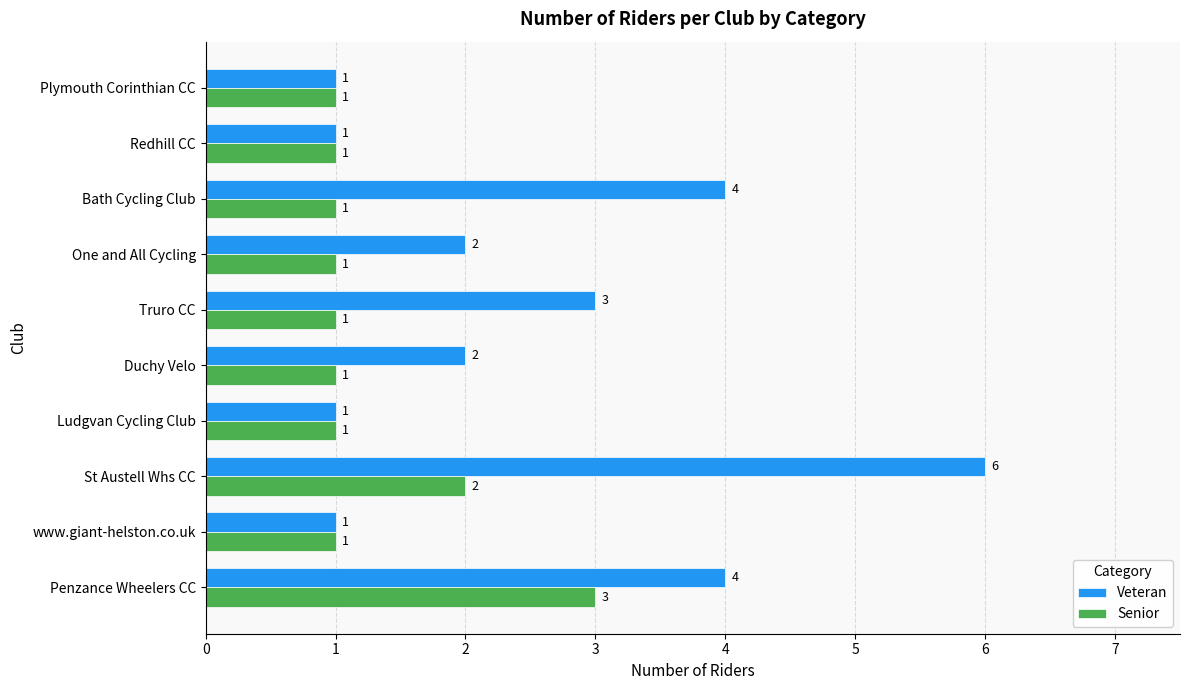

What are all the series names shown in the legend?

Veteran, Senior